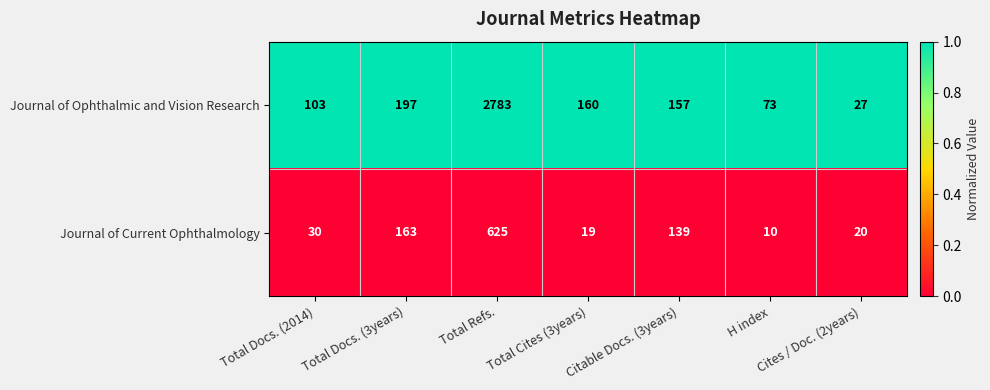

Which series has the largest range (max minus min)?

Journal of Ophthalmic and Vision Research